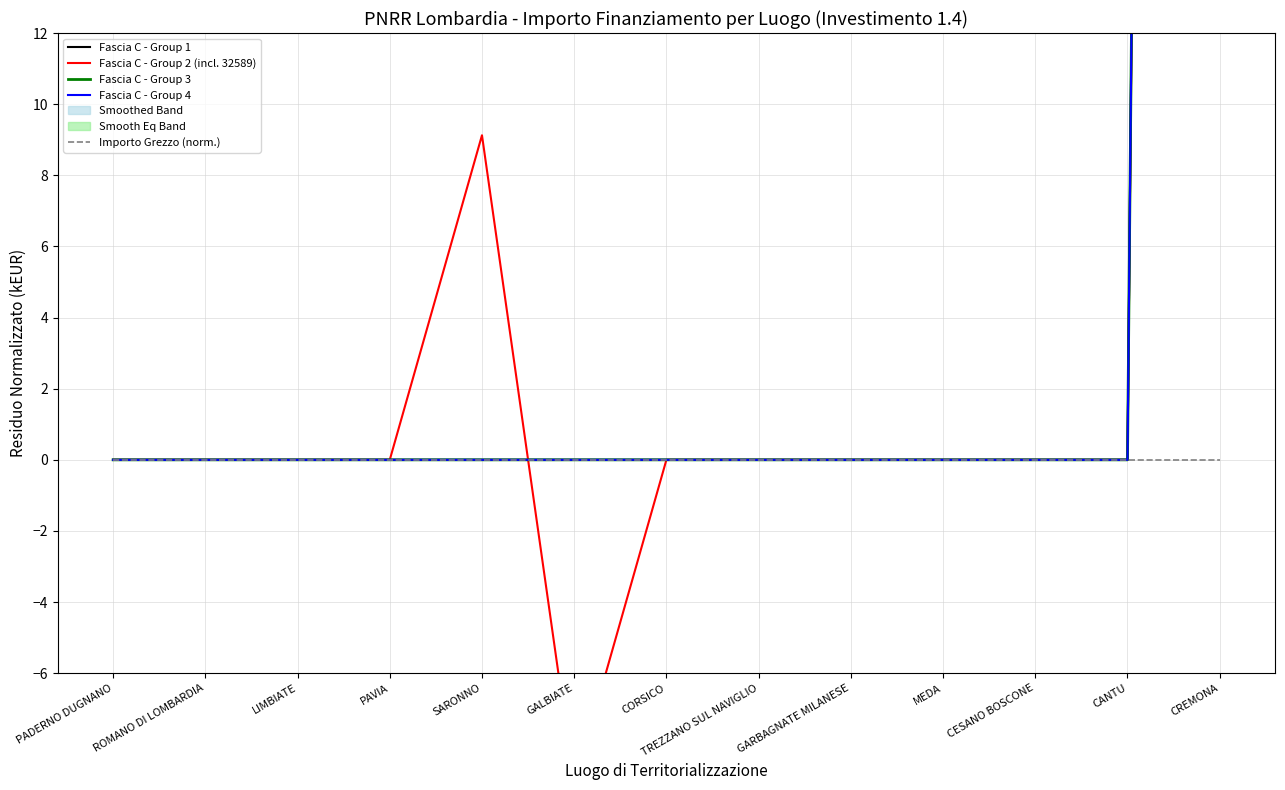

Rank the series by their maximum value, from lowest to highest.

Importo Grezzo (norm.), Fascia C - Group 2 (incl. 32589), Fascia C - Group 1, Fascia C - Group 3, Fascia C - Group 4